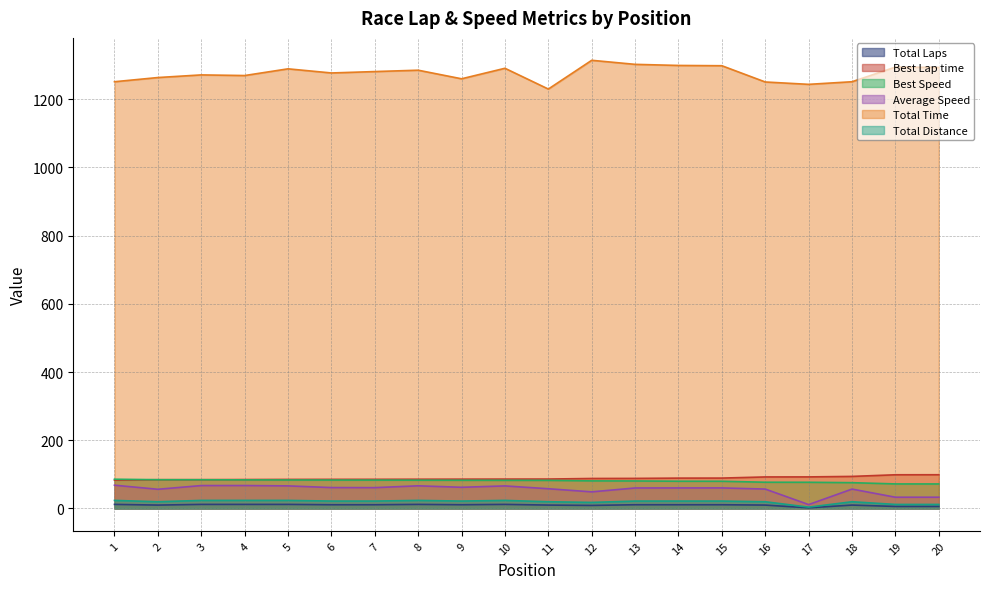

What is the difference between the Best Speed values at 4 and 6?

0.5